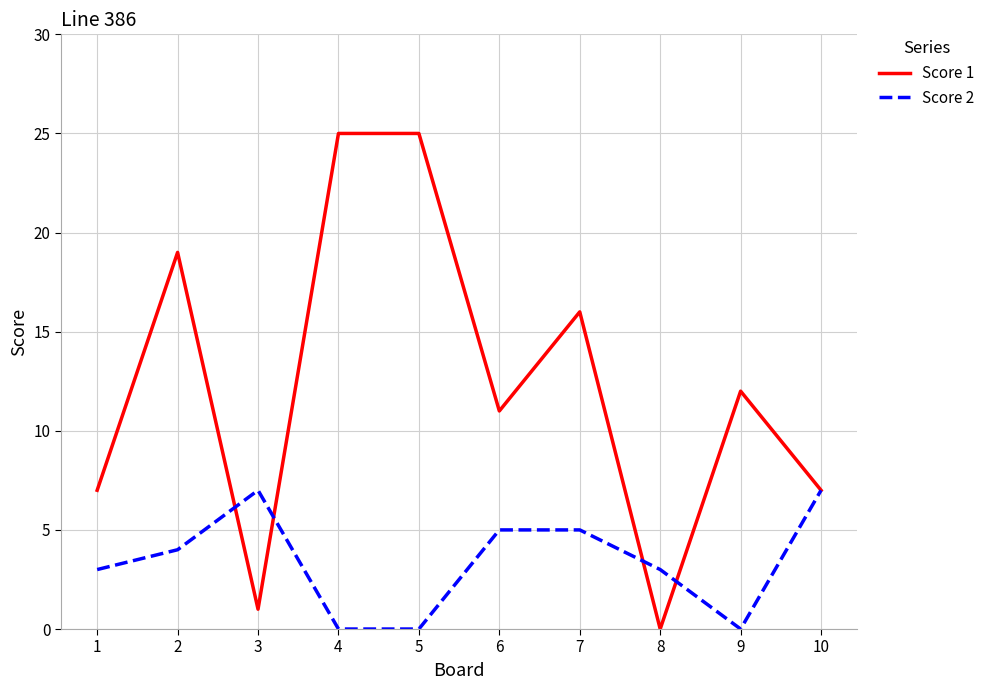

Which series has the widest spread of values?

Score 1